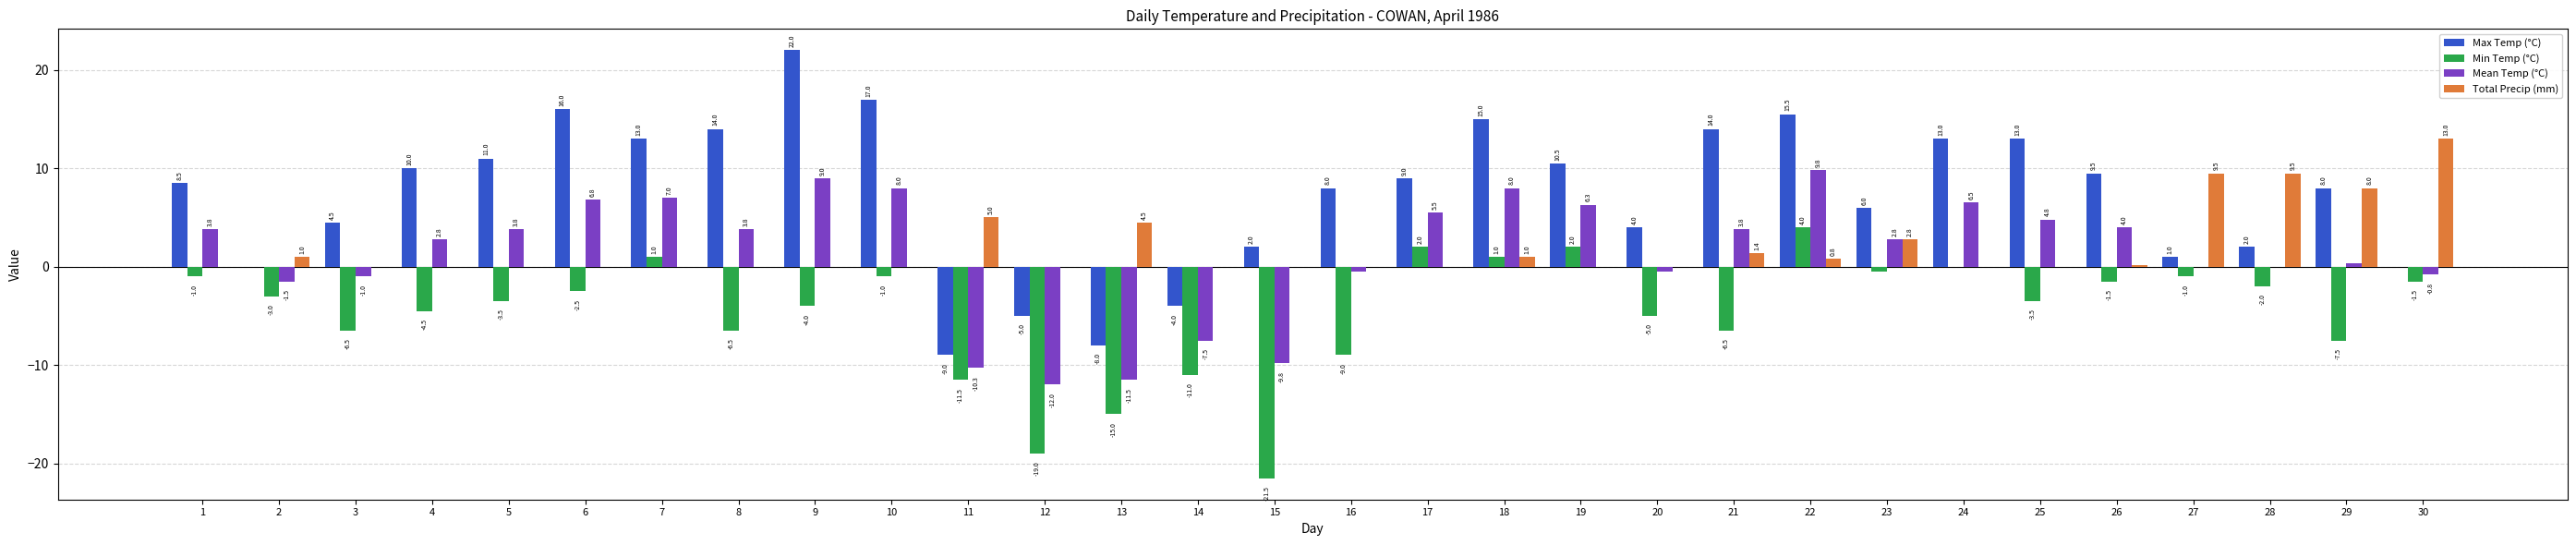

Where does the Max Temp (°C) series first go above 9?

4